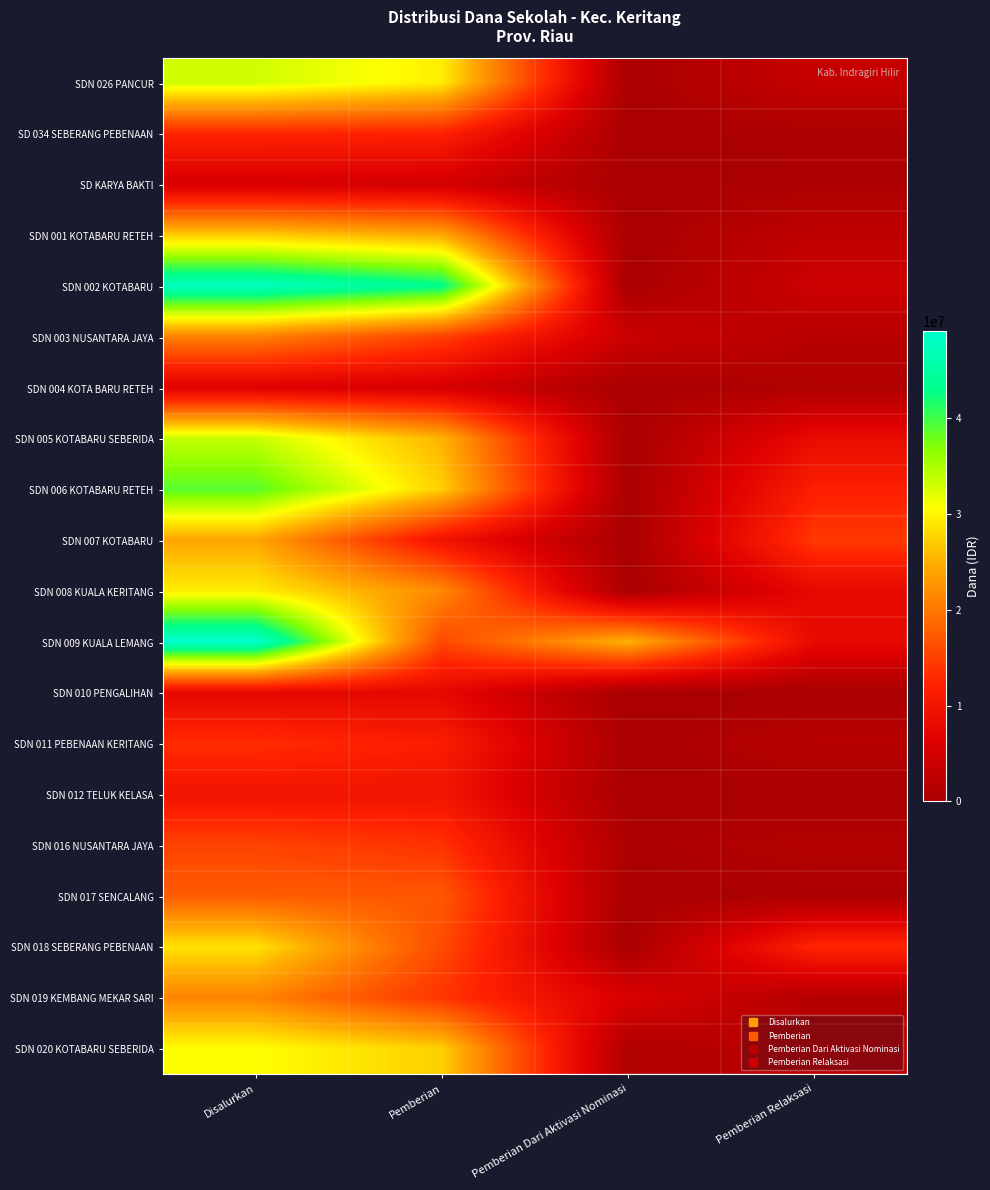

Which series has the largest range (max minus min)?

SDN 002 KOTABARU